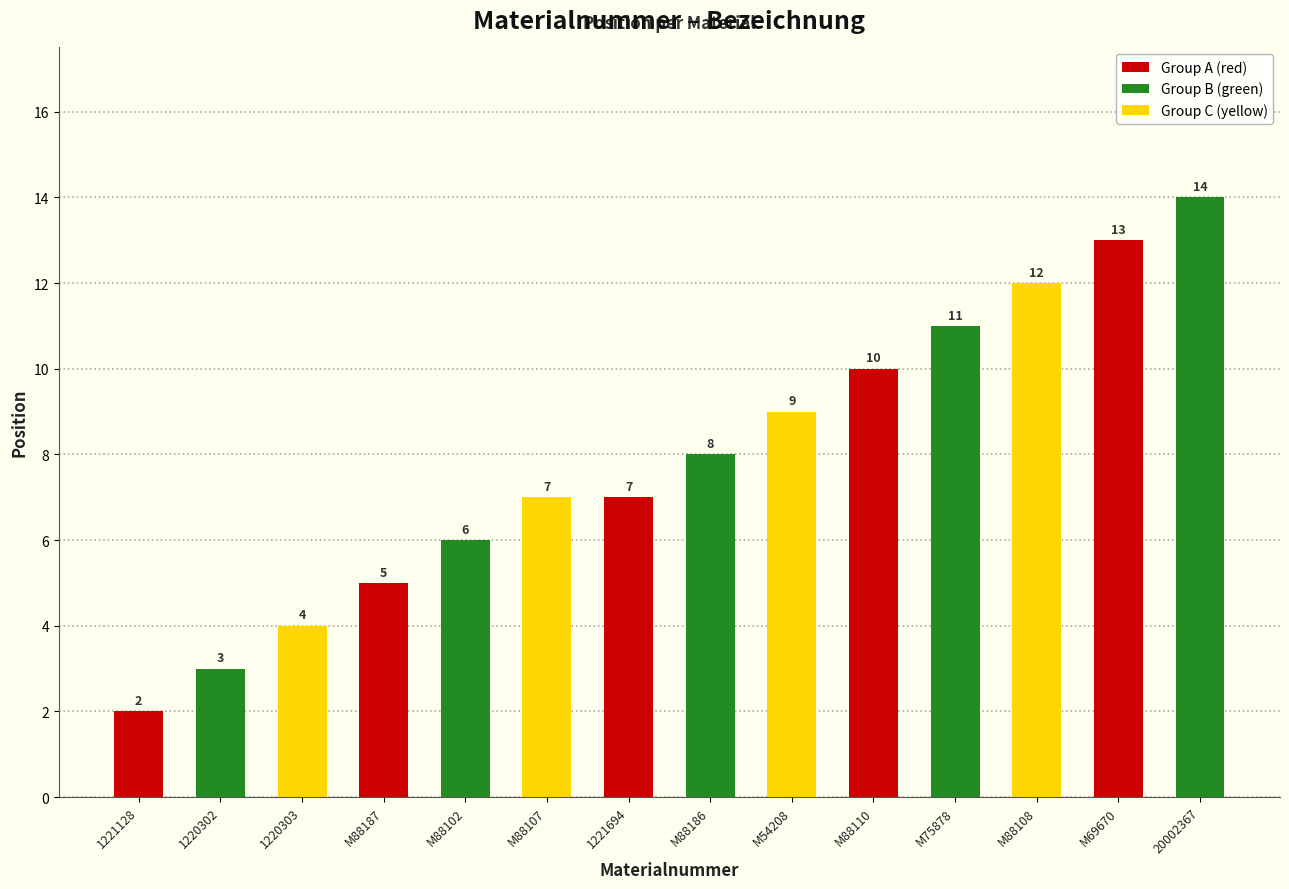

Are the bars grouped side by side (vs. stacked)?

No